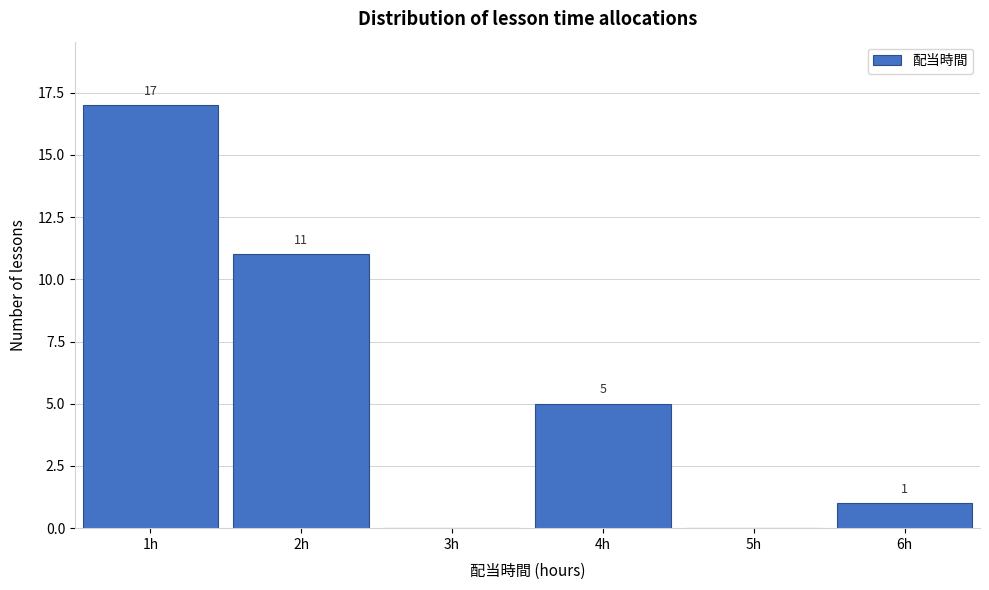

Which range on the x-axis has the tallest bar?

0.5 to 1.5